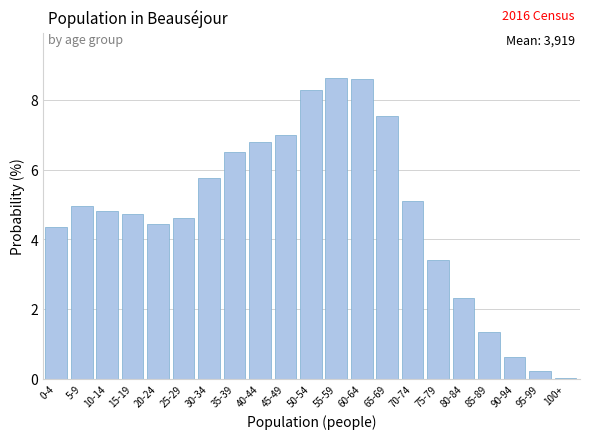

True or false: the data shows 8.2 at 10-14.

False